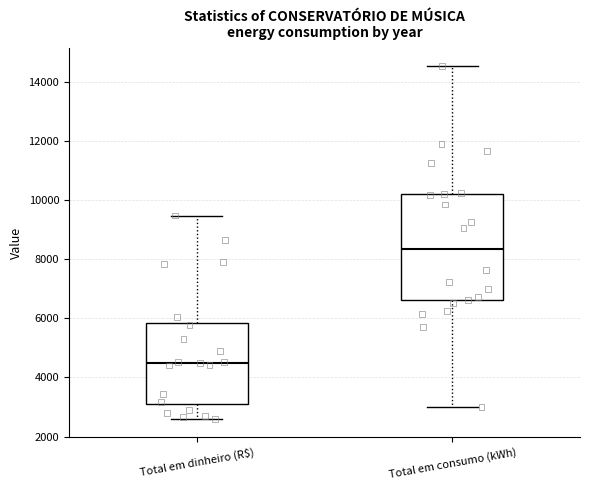

Reading left to right, read every box against the y-axis: the position of its median line, the range the box covers, and the ends of its whiskers. The values are not printed on the chart, so give them approximately, as read against the axis.

Total em dinheiro (R$): median 4400, box 3000 to 5800, whiskers 2600 to 9400
Total em consumo (kWh): median 8400, box 6600 to 10200, whiskers 3000 to 14600